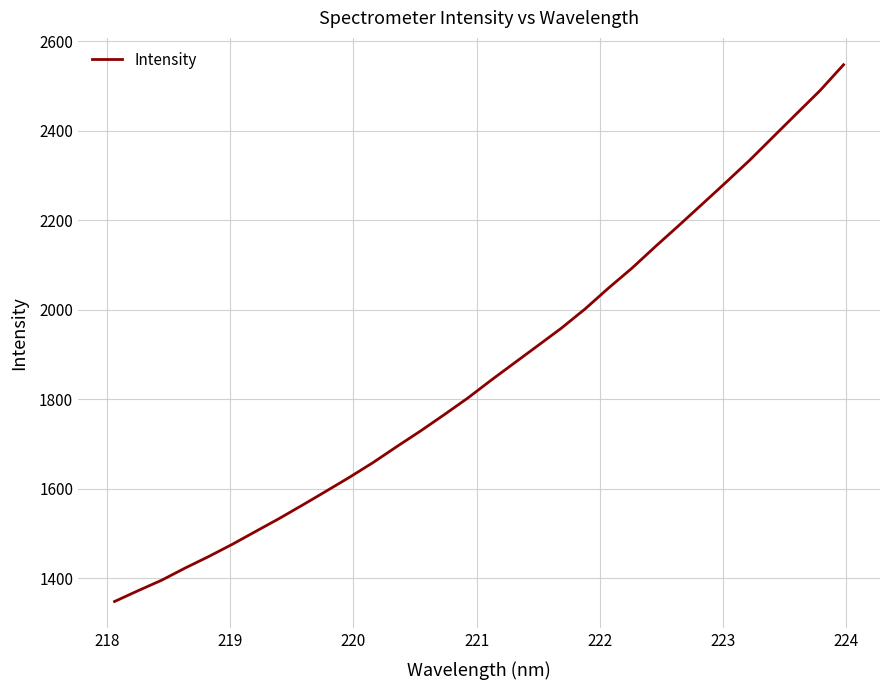

How many values are below 1842?

16